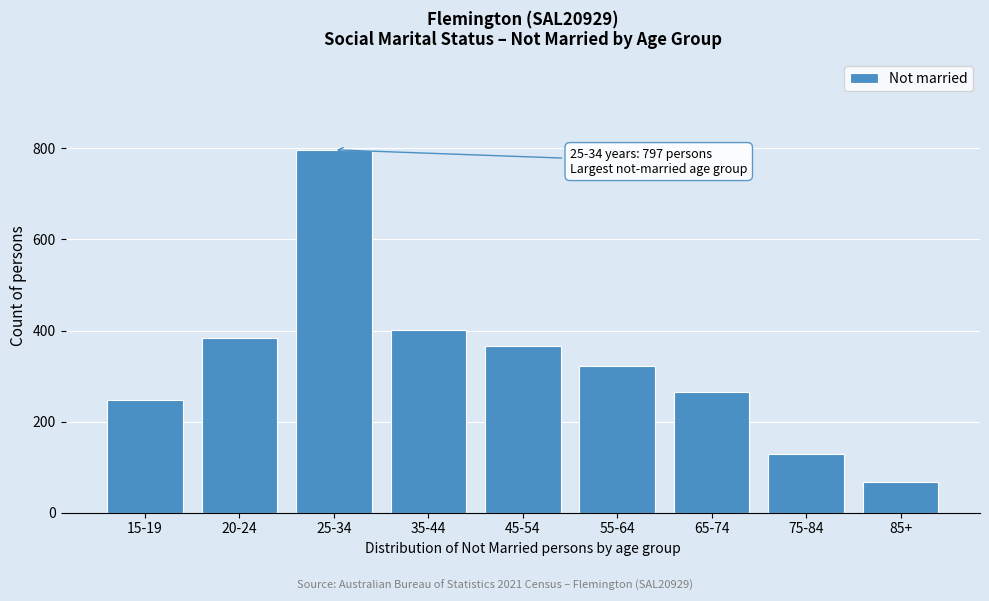

Reading right to left, extract all data points from this chart.

68	129	265	323	365	401	797	383	248